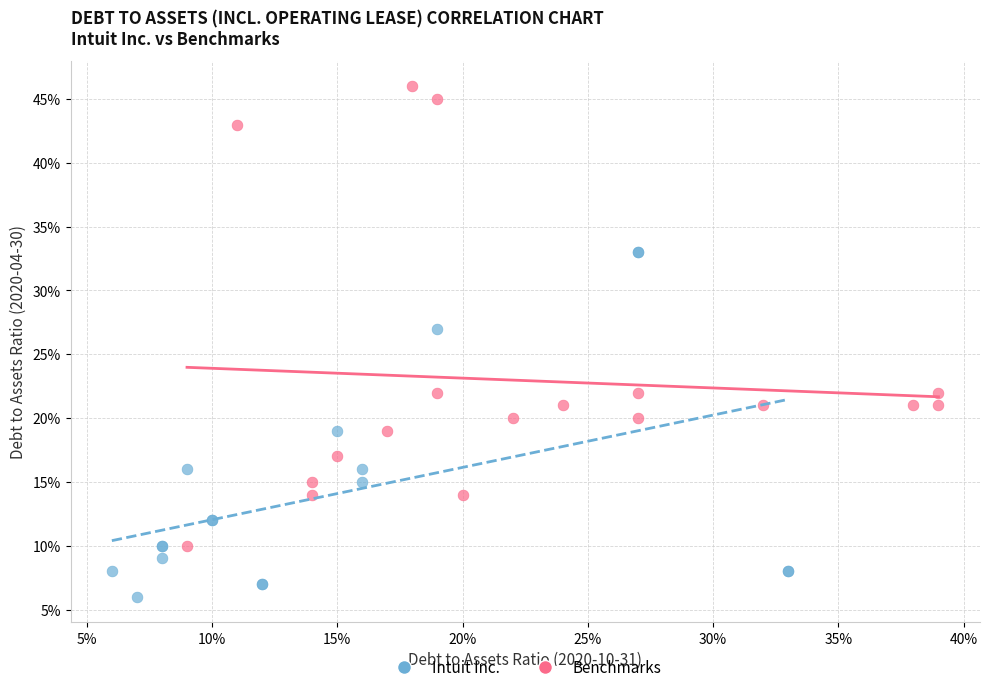

Which series reaches the minimum Y coordinate?

Intuit Inc.